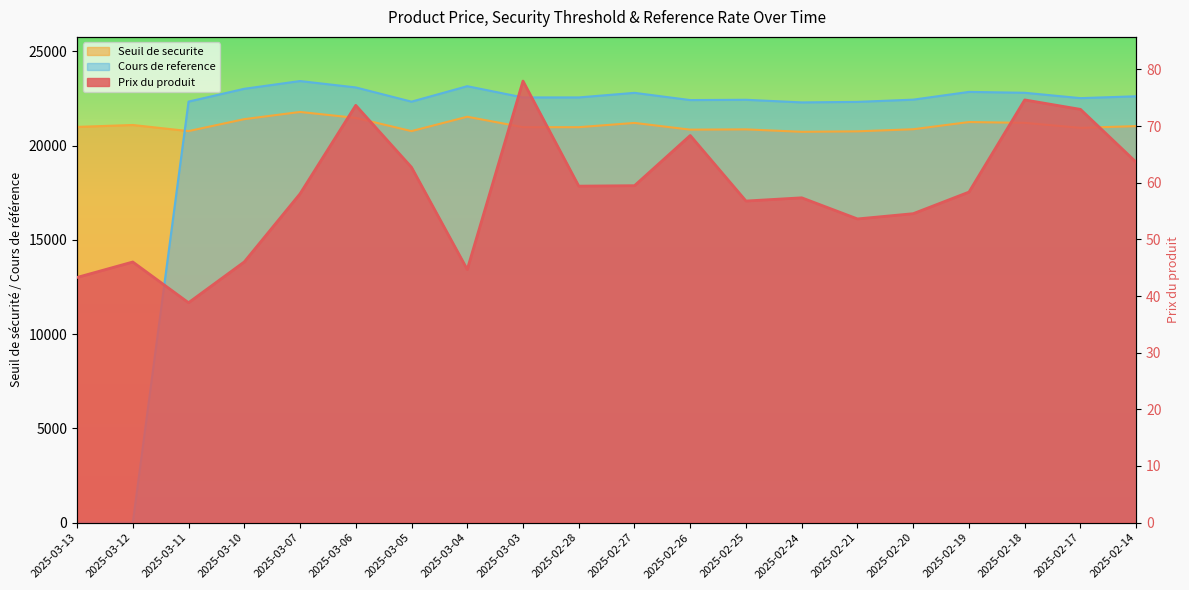

What is the maximum value shown in the chart?

23419.5